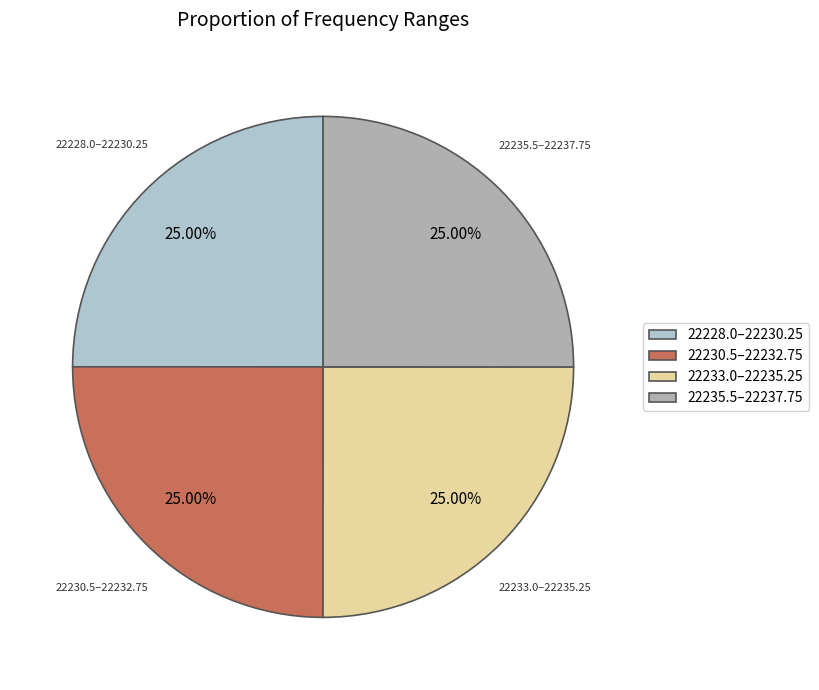

Is there a majority slice in this chart?

No